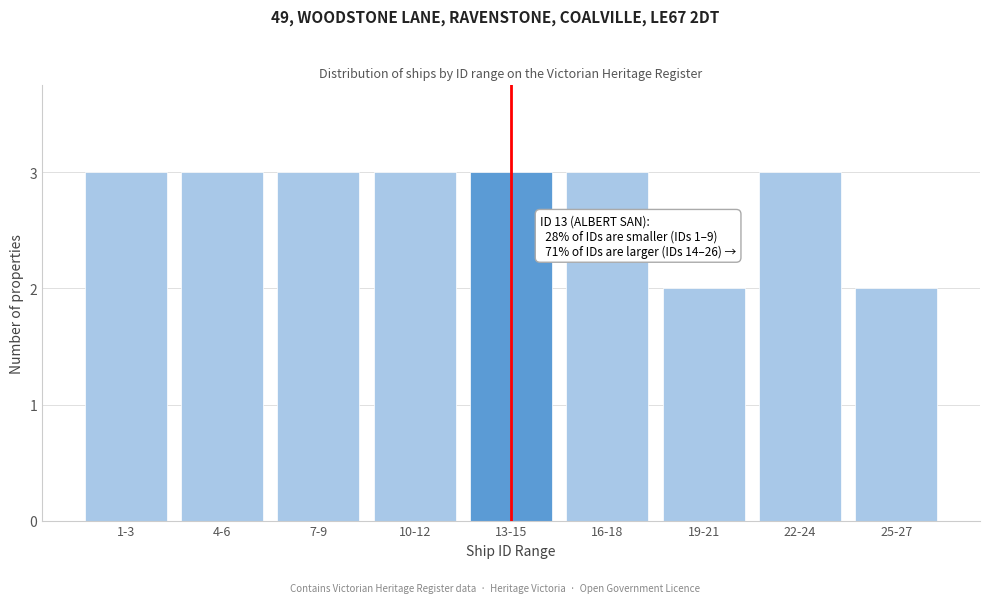

Reading right to left, extract all data points from this chart.

25-27=2	22-24=3	19-21=2	16-18=3	13-15=3	10-12=3	7-9=3	4-6=3	1-3=3